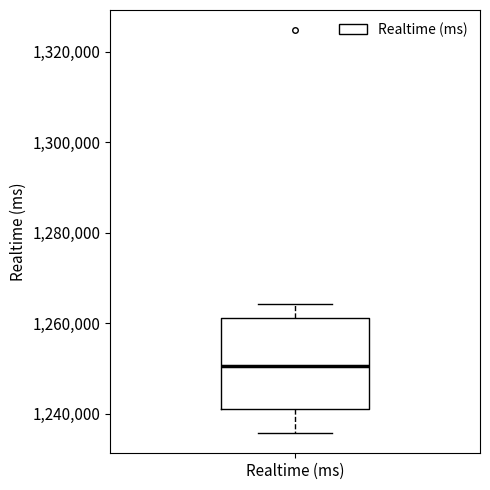

Read this box plot against the y-axis: the position of the median line, the range covered by the box, and the ends of both whiskers. The values are not printed on the chart, so give them approximately, as read against the axis.

median 1250000, box 1242000 to 1262000, whiskers 1236000 to 1264000